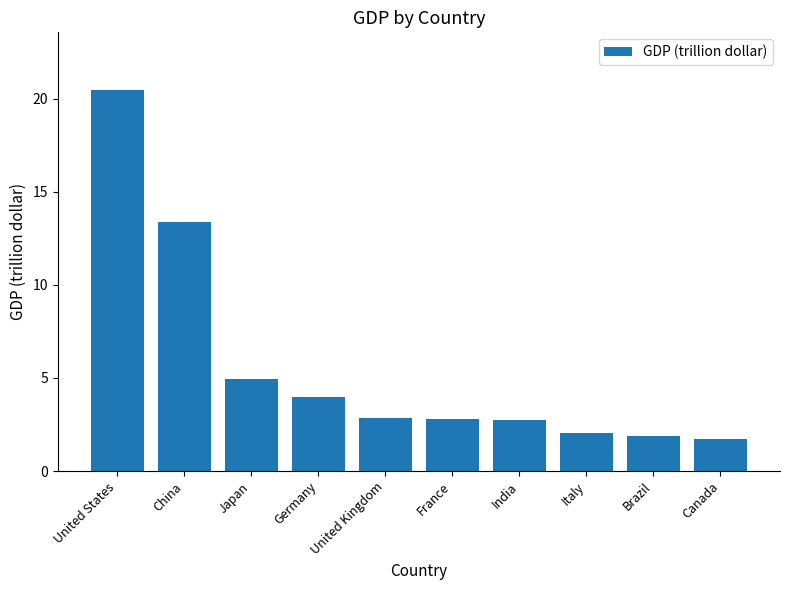

What is the sum of all values?

56.8